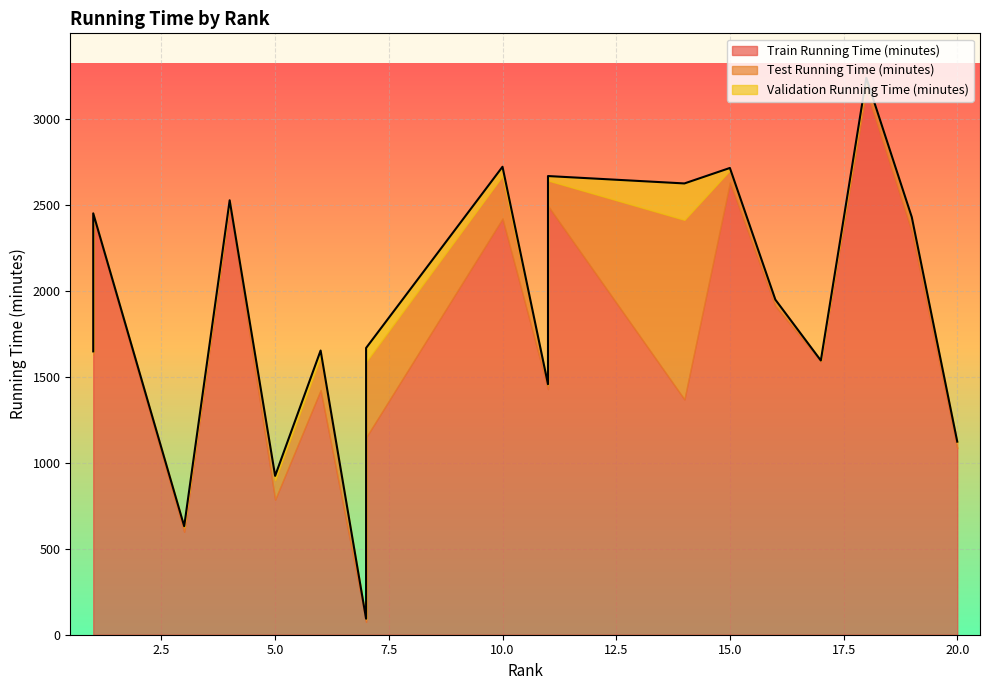

Rank the series at 1 from highest to lowest value.

Train Running Time (minutes), Test Running Time (minutes), Validation Running Time (minutes)